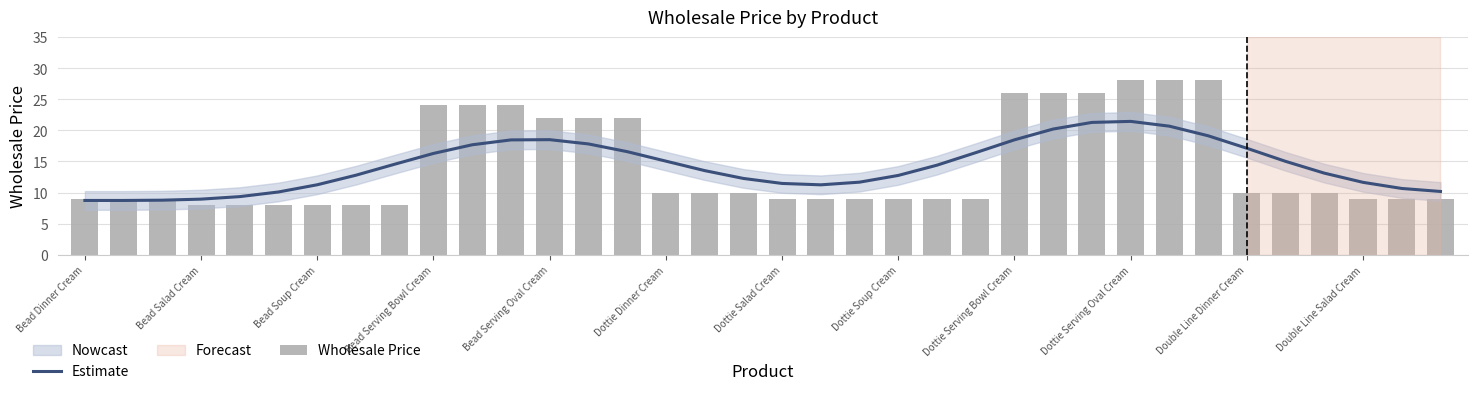

What is the lowest value of the Estimate series?

8.7